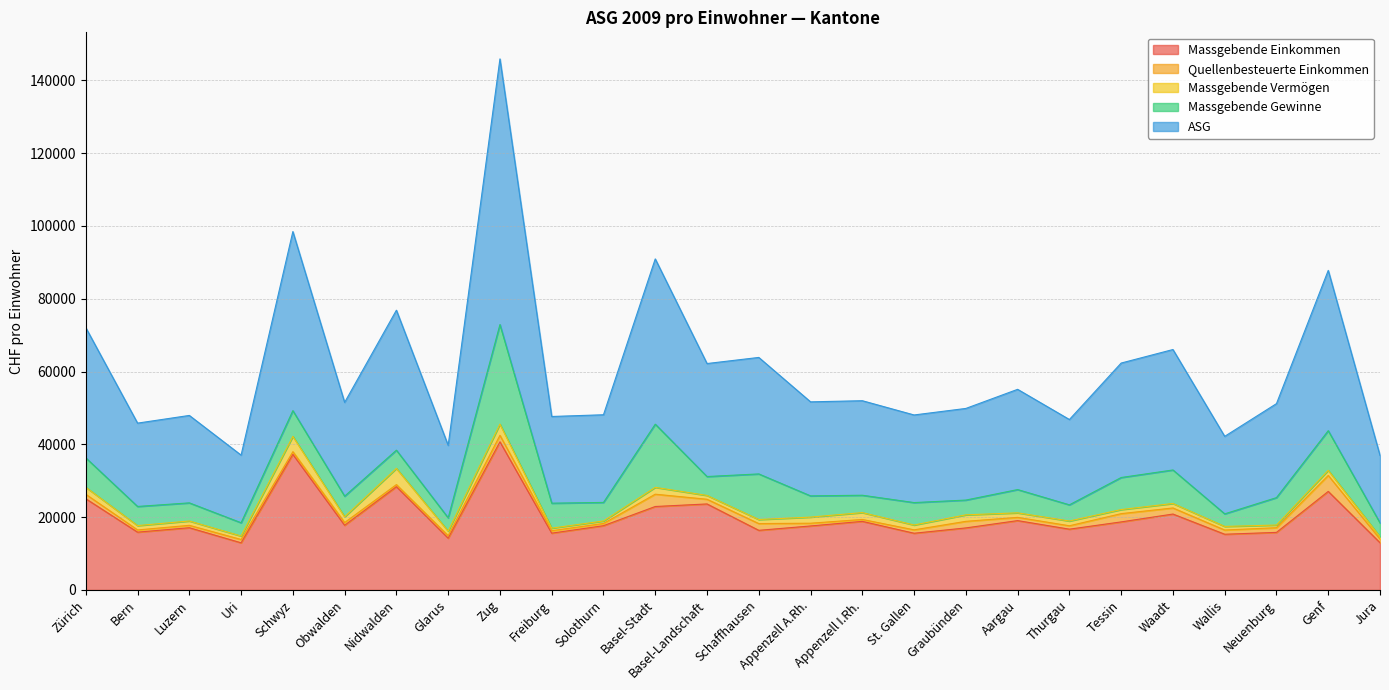

Reading left to right, extract all data points from this chart.

Massgebende Einkommen: Zürich=25053.2	Bern=15876.8	Luzern=17092.4	Uri=12946.1	Schwyz=37238.8	Obwalden=17761.8	Nidwalden=28365.9	Glarus=14218.9	Zug=40689.8	Freiburg=15599.1	Solothurn=17649.5	Basel-Stadt=22918.6	Basel-Landschaft=23622.3	Schaffhausen=16375.2	Appenzell A.Rh.=17575.1	Appenzell I.Rh.=18838.3	St. Gallen=15573.8	Graubünden=17036.1	Aargau=19045.5	Thurgau=16692.9	Tessin=18690.0	Waadt=20848.2	Wallis=15300.5	Neuenburg=15808.1	Genf=27064.1	Jura=12971.6
Quellenbesteuerte Einkommen: Zürich=1223.4	Bern=608.9	Luzern=655.6	Uri=910.5	Schwyz=747.1	Obwalden=752.2	Nidwalden=574.0	Glarus=689.9	Zug=1791.6	Freiburg=671.2	Solothurn=615.7	Basel-Stadt=3382.9	Basel-Landschaft=1290.4	Schaffhausen=1856.3	Appenzell A.Rh.=754.3	Appenzell I.Rh.=522.4	St. Gallen=936.2	Graubünden=1809.8	Aargau=892.0	Thurgau=936.9	Tessin=2271.4	Waadt=1673.6	Wallis=1158.6	Neuenburg=1288.3	Genf=4387.9	Jura=1027.5
Massgebende Vermögen: Zürich=1927.0	Bern=1190.1	Luzern=1192.1	Uri=953.7	Schwyz=4209.9	Obwalden=1574.3	Nidwalden=4455.5	Glarus=1244.0	Zug=3081.1	Freiburg=705.7	Solothurn=676.6	Basel-Stadt=1879.0	Basel-Landschaft=1048.7	Schaffhausen=1114.7	Appenzell A.Rh.=1679.4	Appenzell I.Rh.=1884.2	St. Gallen=1326.3	Graubünden=1781.2	Aargau=1241.5	Thurgau=1302.3	Tessin=1116.9	Waadt=1227.0	Wallis=987.7	Neuenburg=731.9	Genf=1408.2	Jura=634.0
Massgebende Gewinne: Zürich=8086.6	Bern=5255.6	Luzern=4979.0	Uri=3646.4	Schwyz=7053.1	Obwalden=5667.1	Nidwalden=4997.3	Glarus=3651.0	Zug=27336.0	Freiburg=6856.3	Solothurn=5099.2	Basel-Stadt=17352.9	Basel-Landschaft=5190.4	Schaffhausen=12524.6	Appenzell A.Rh.=5830.4	Appenzell I.Rh.=4770.2	St. Gallen=6162.5	Graubünden=4060.4	Aargau=6391.8	Thurgau=4444.3	Tessin=8808.0	Waadt=9207.2	Wallis=3454.4	Neuenburg=7532.8	Genf=10887.5	Jura=3772.6
ASG: Zürich=35767.8	Bern=22894.2	Luzern=24018.1	Uri=18577.9	Schwyz=49203.5	Obwalden=25766.5	Nidwalden=38454.6	Glarus=19917.8	Zug=72988.2	Freiburg=23816.1	Solothurn=24083.1	Basel-Stadt=45409.3	Basel-Landschaft=31041.2	Schaffhausen=32000.7	Appenzell A.Rh.=25831.8	Appenzell I.Rh.=25967.1	St. Gallen=24069.3	Graubünden=25174.1	Aargau=27538.5	Thurgau=23439.6	Tessin=31443.3	Waadt=33086.9	Wallis=21290.2	Neuenburg=25818.0	Genf=44034.6	Jura=18547.3